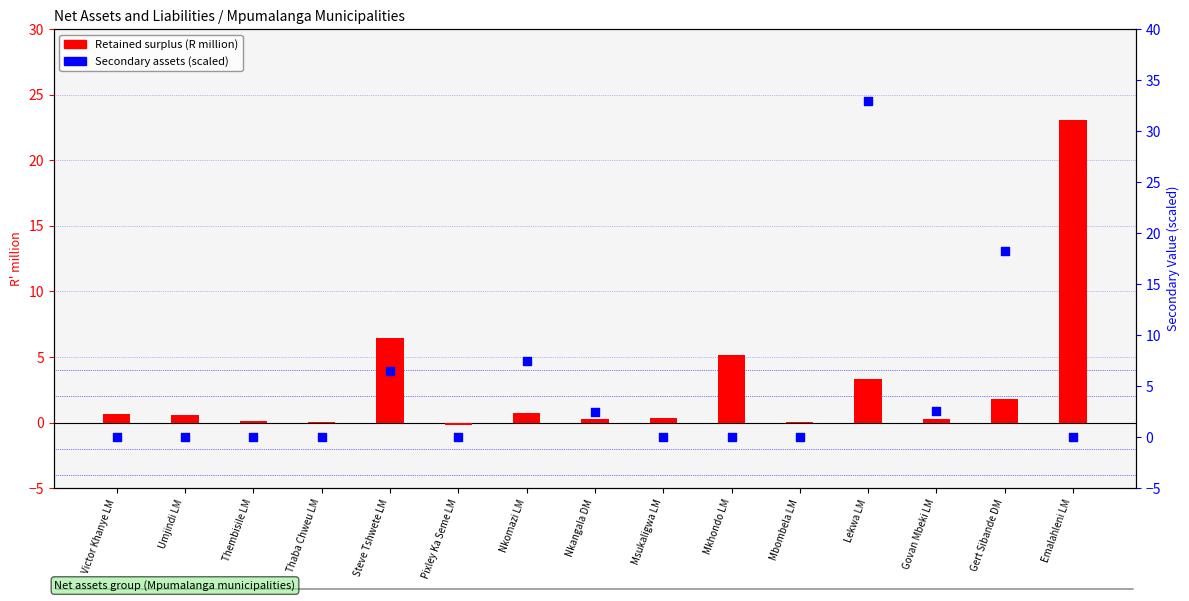

At how many categories does at least one series exceed 8?

3